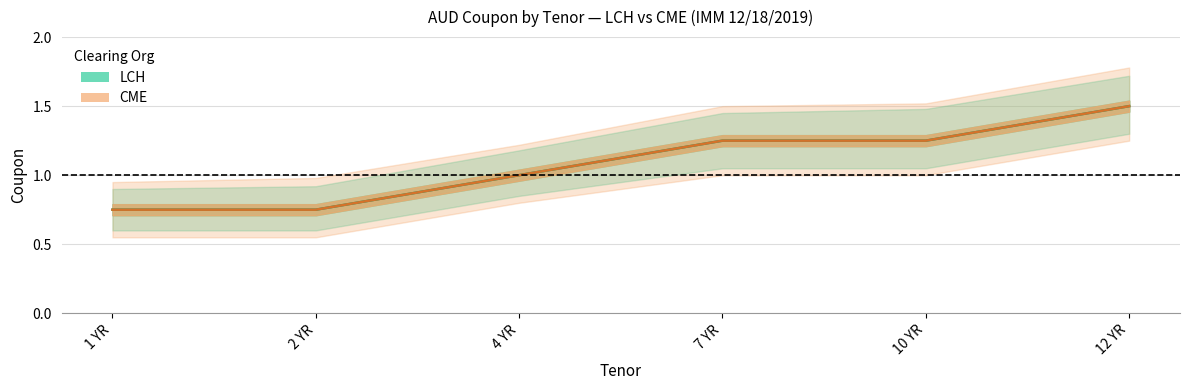

At which label does LCH first exceed 1?

7 YR